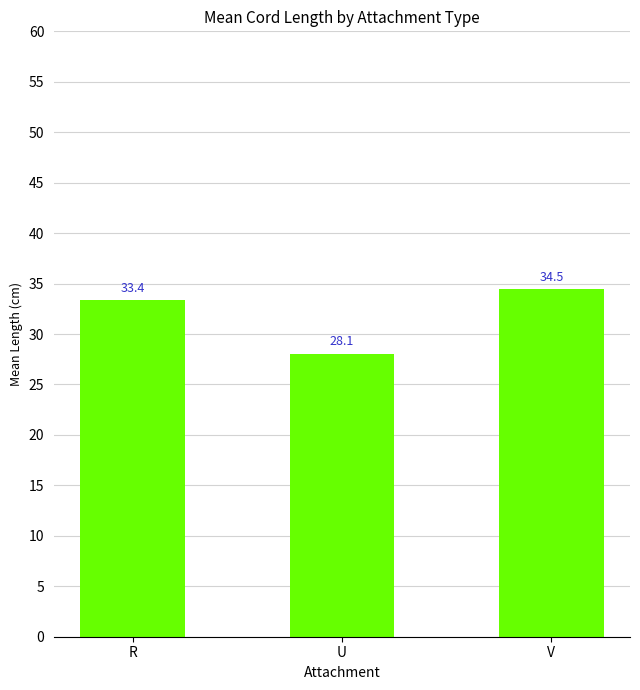

The chart shows a value of 20.3 at R. True or false?

False